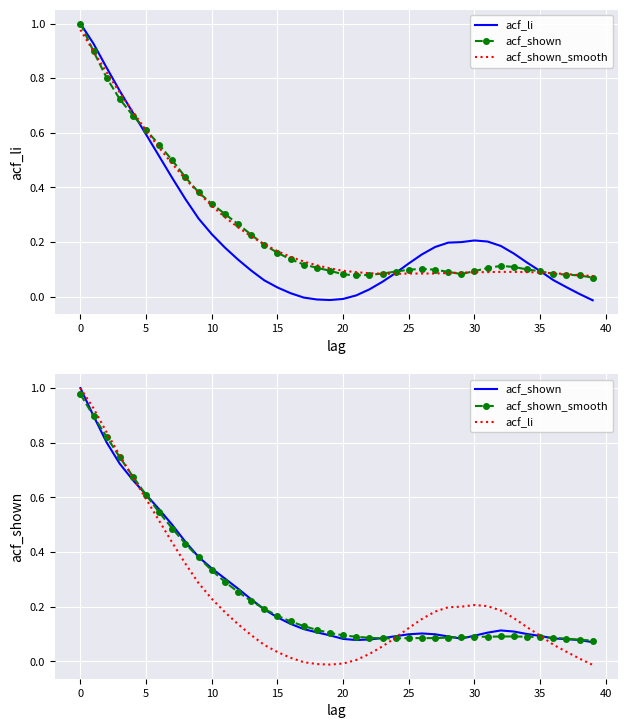

Is this an area chart (filled region under the line)?

No